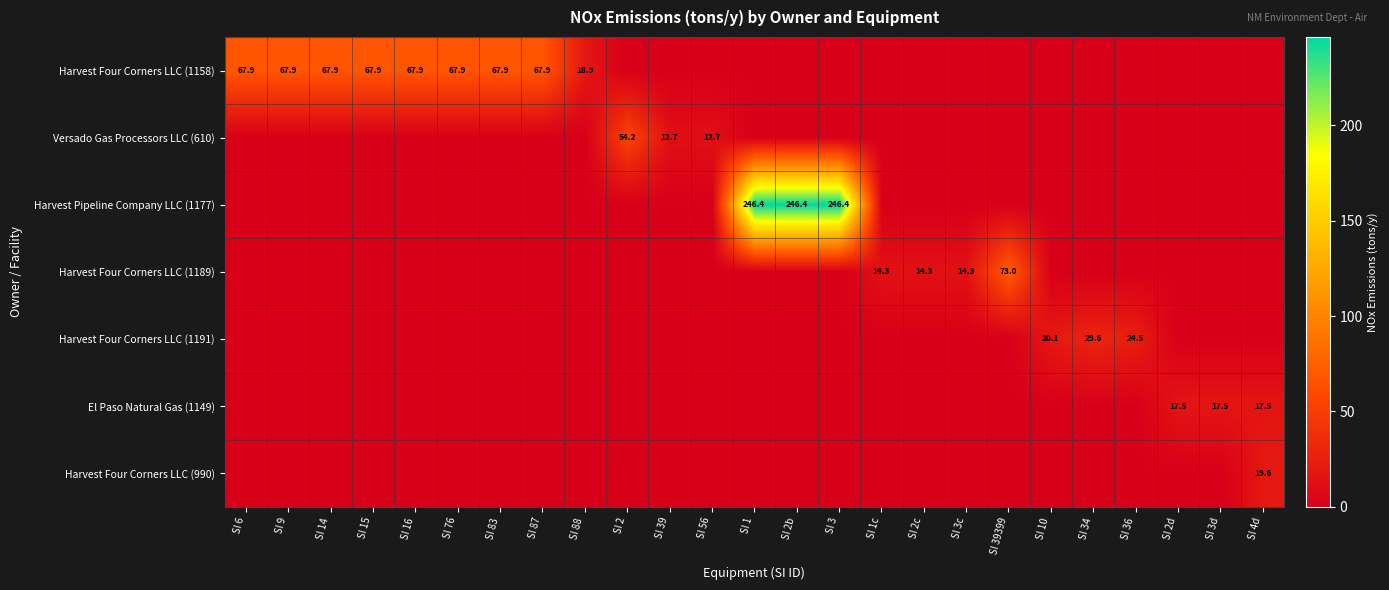

Is it true that El Paso Natural Gas (1149) equals 0.0 at SI 15?

True